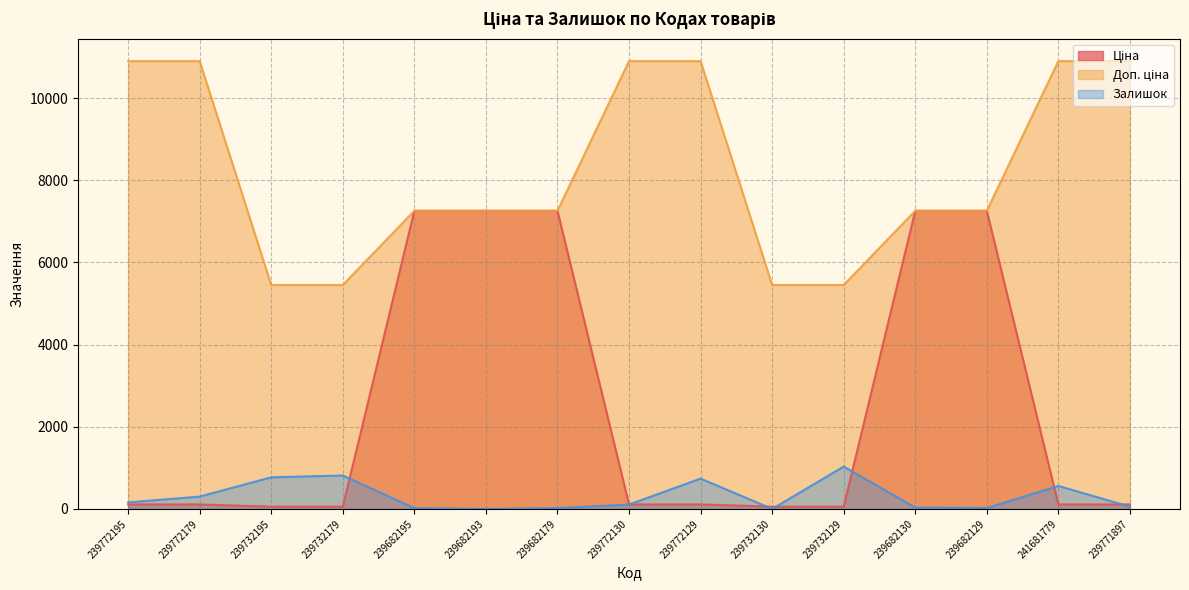

List the series in order of their peak value, highest first.

Доп. ціна, Ціна, Залишок